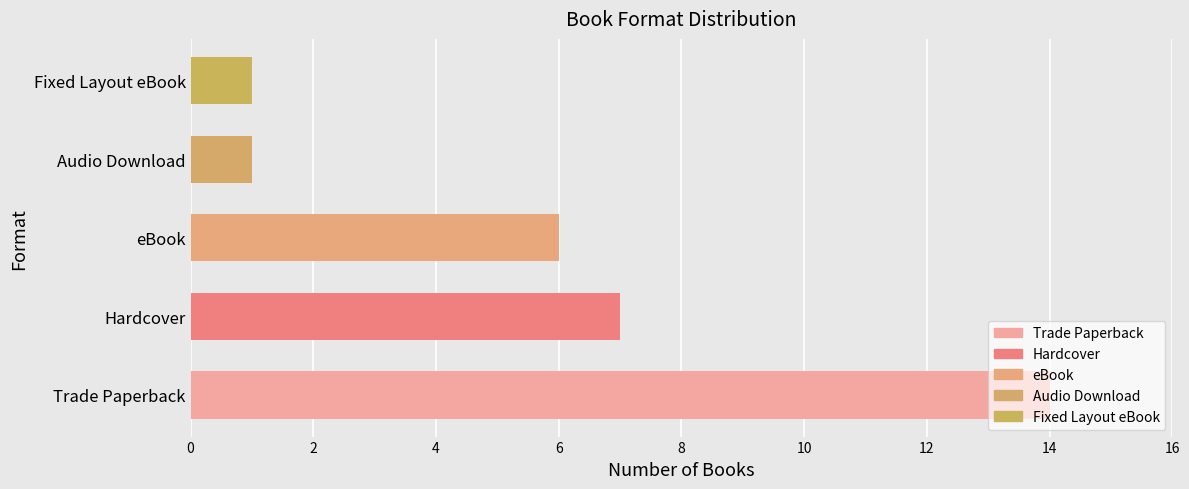

What is the value of the 2nd bar from the left?

7